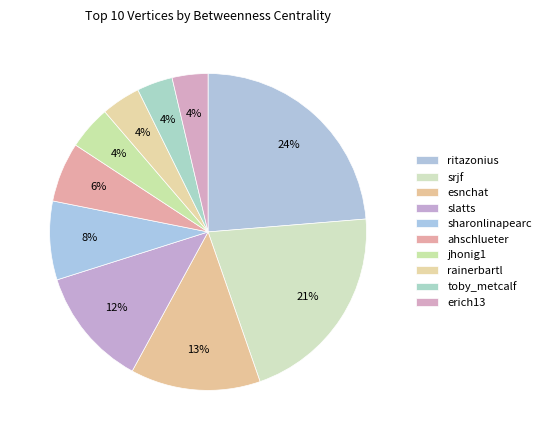

The ahschlueter slice represents 20% of the pie. True or false?

False